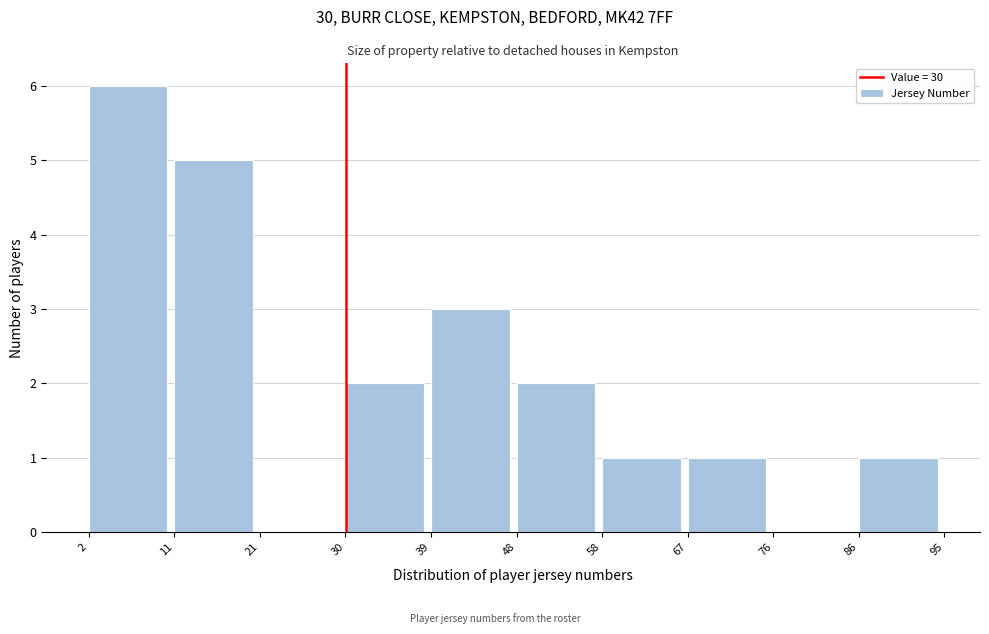

How tall is the bar that spans 67 to 76 on the x-axis? The values are not printed on the chart, so give them approximately, as read against the axis.

1